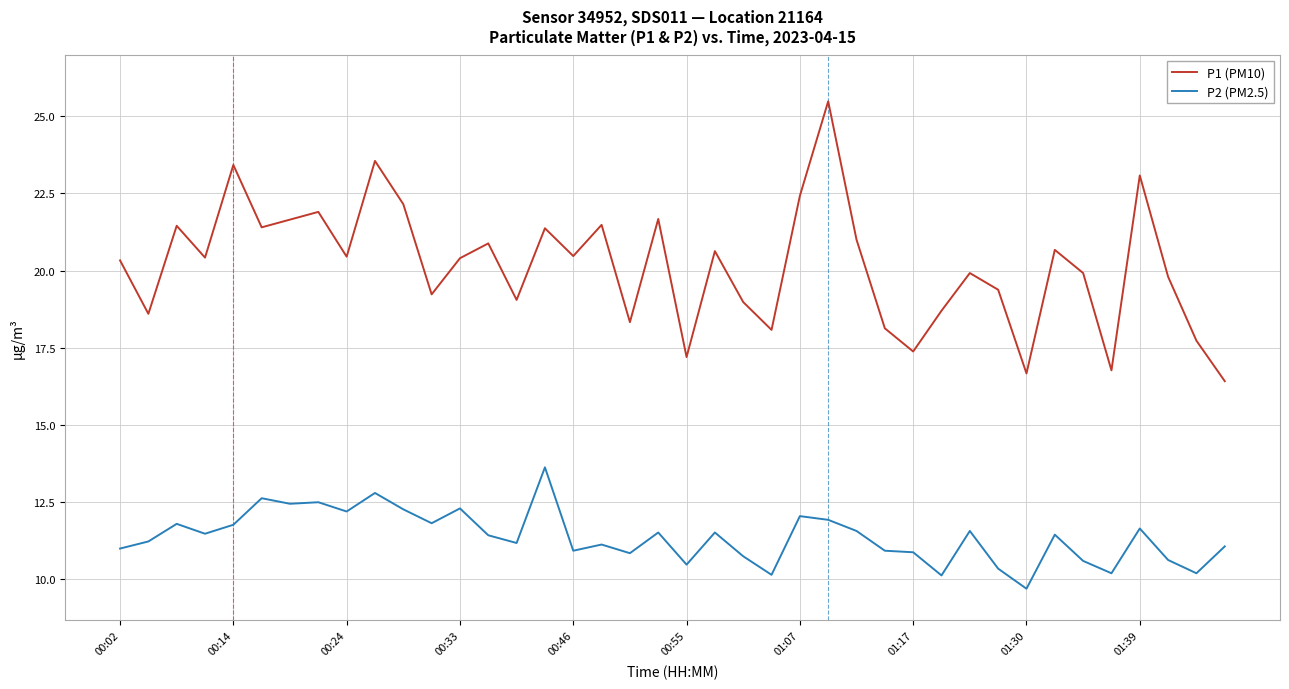

What is the sum of all P1 (PM10) values?

806.6